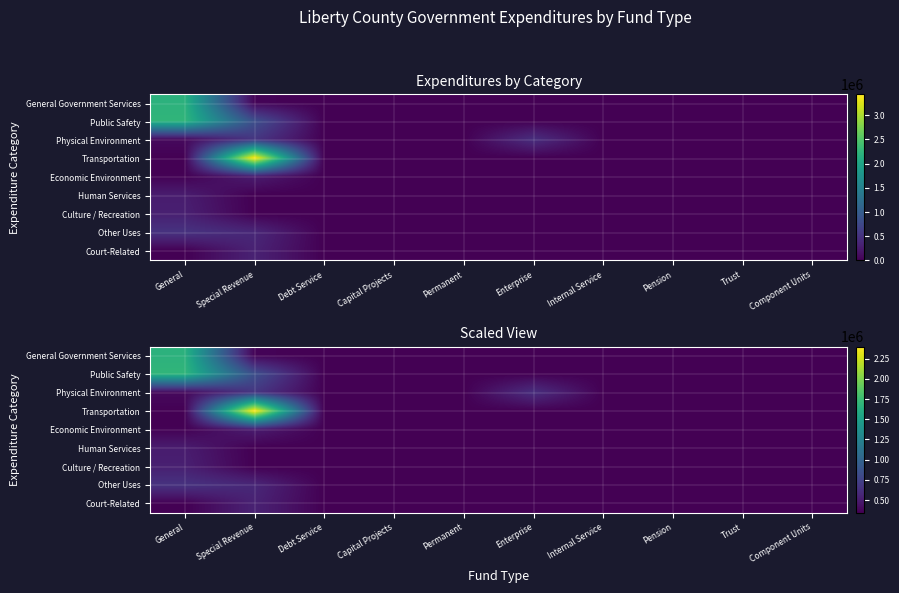

What is the total value across all series at General?

6465675.0